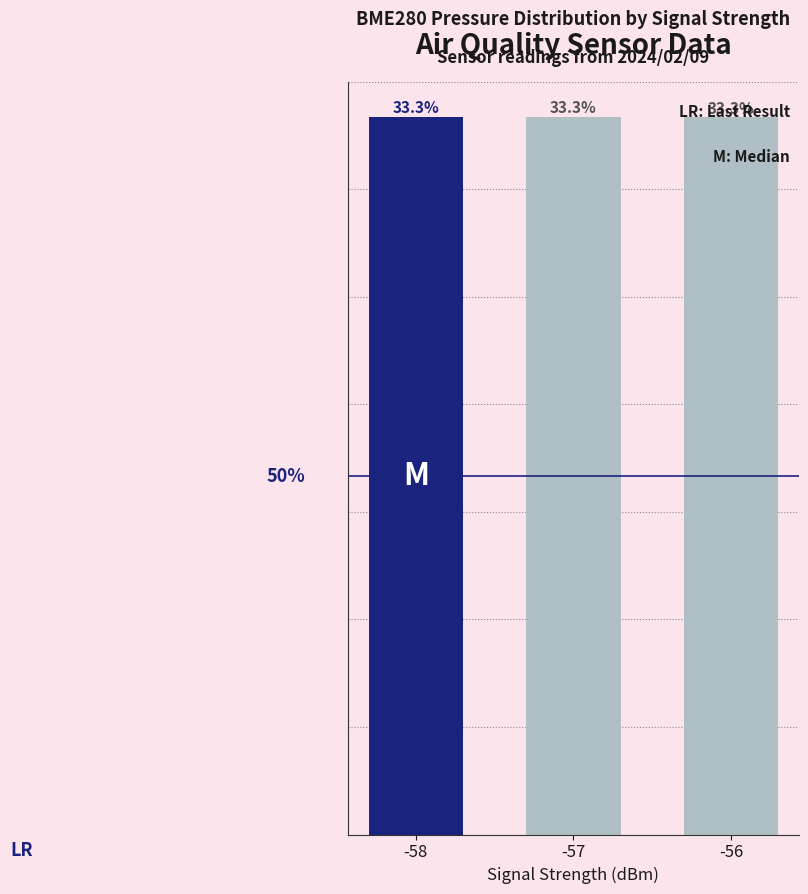

Count the values in the range 33 to 34.

3